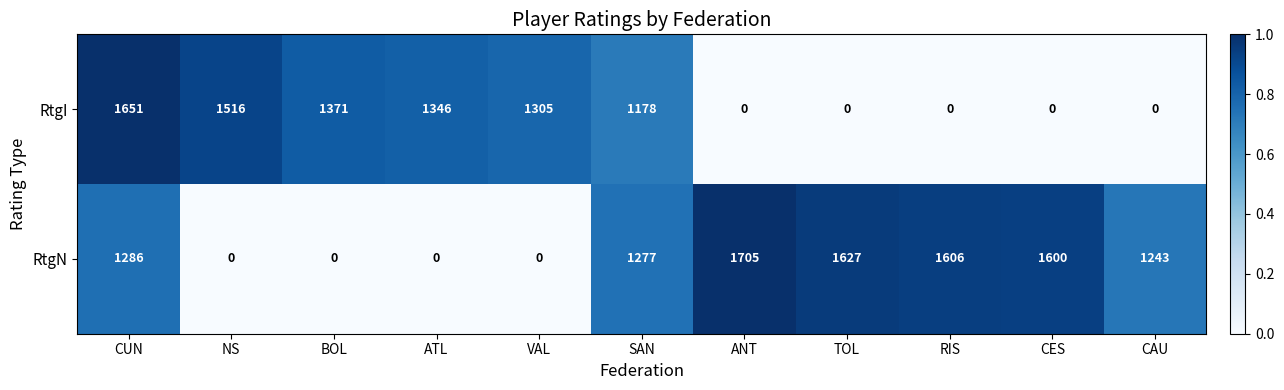

Rank the series by their average value, from highest to lowest.

RtgN, RtgI